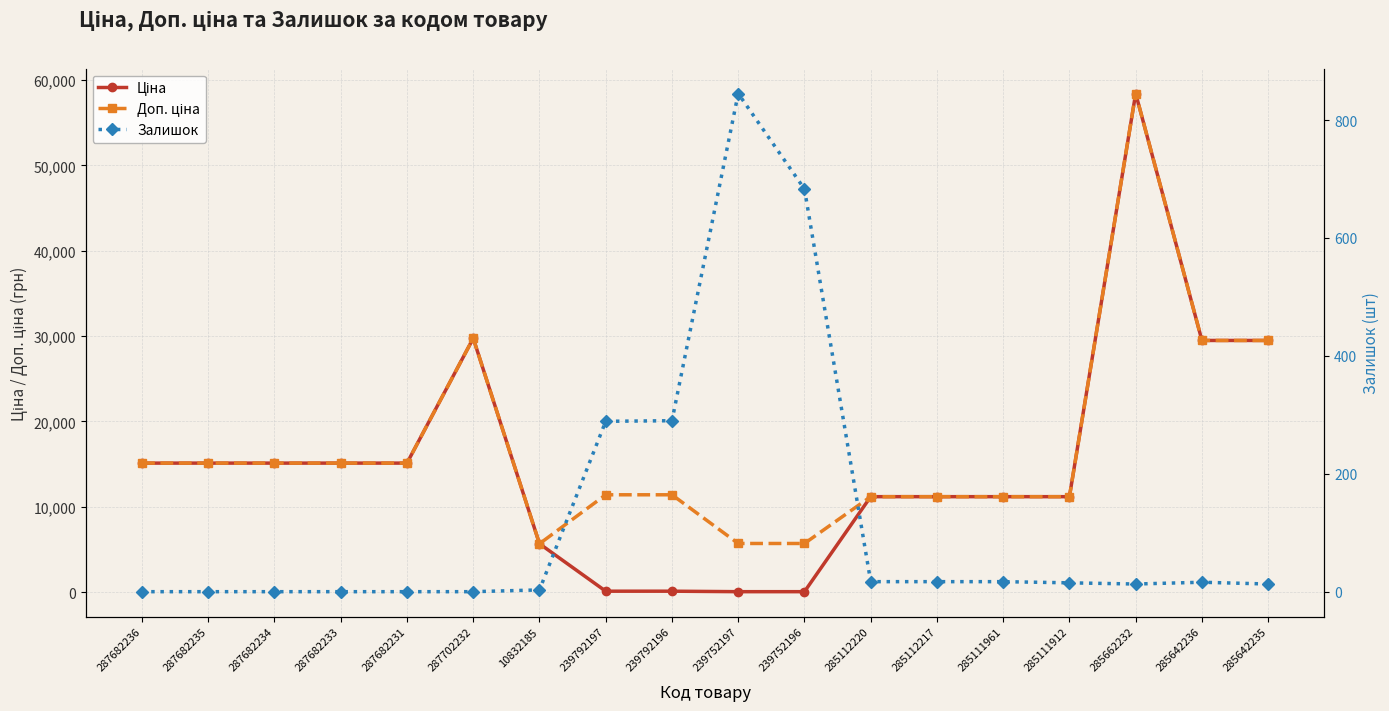

Read the Ціна value at 285112220.

11188.2